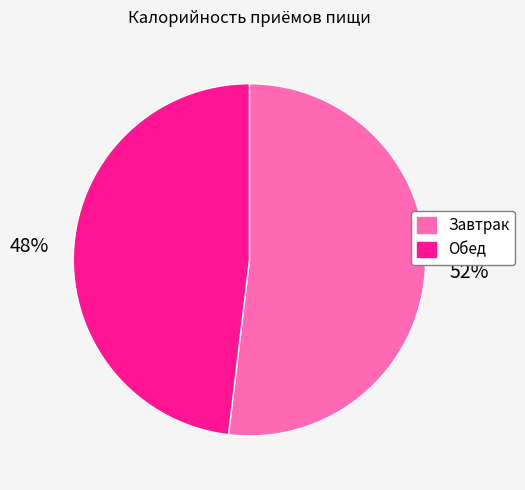

To the nearest percent, what is the difference between the Обед and Завтрак slice percentages?

4%